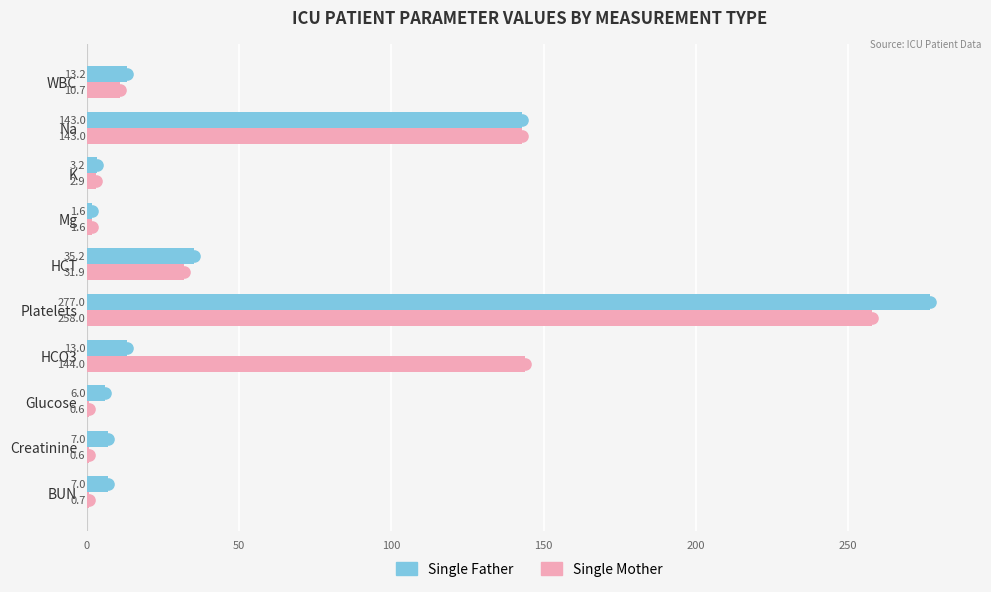

How many distinct data groups are displayed?

2